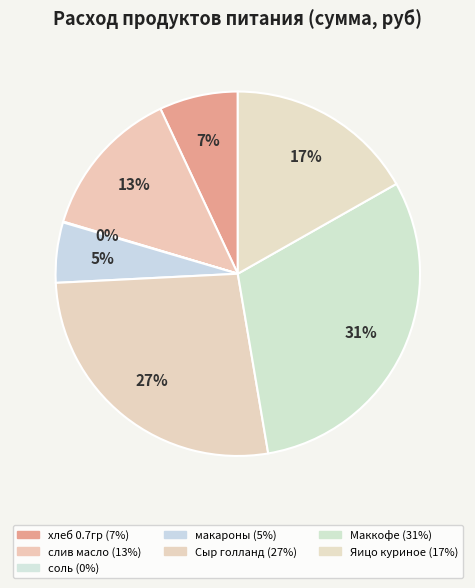

To the nearest percent, what percentage of the pie is макароны?

5%